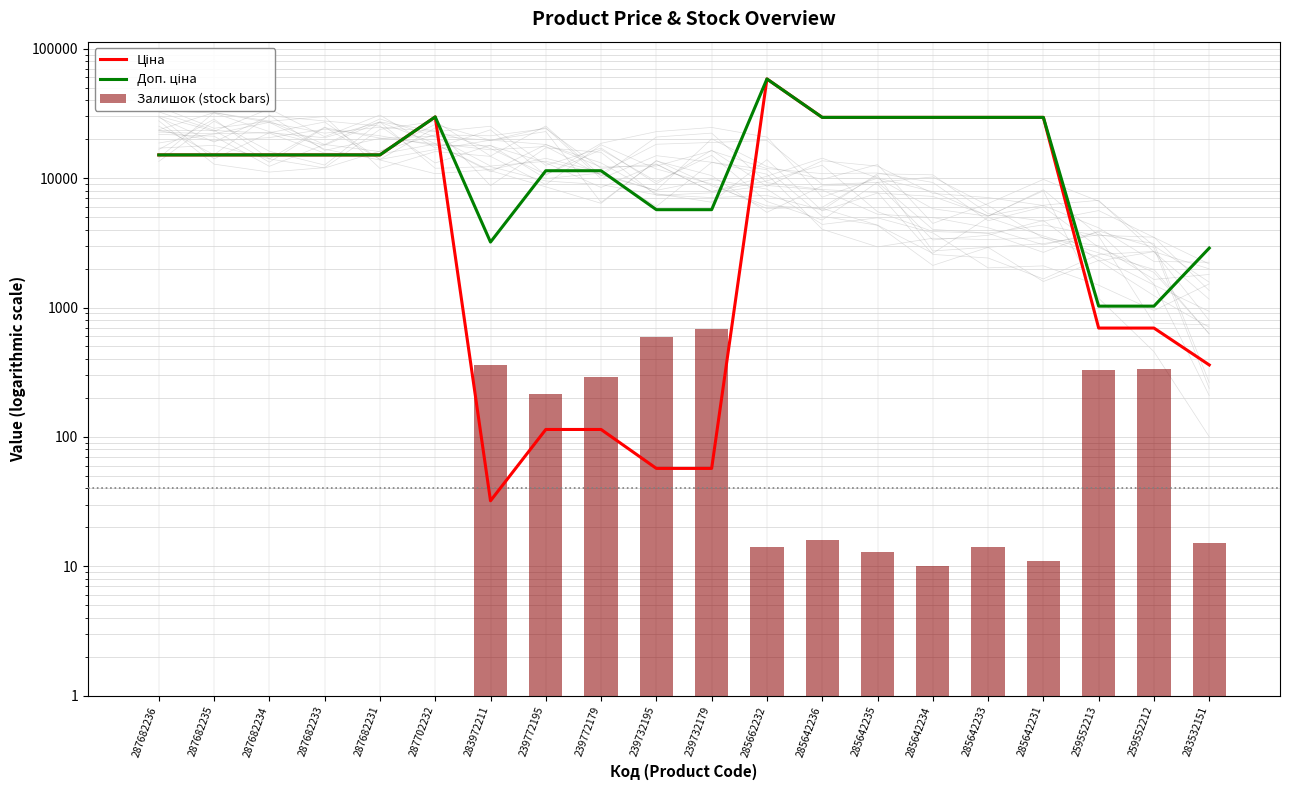

The value of Доп. ціна at 285642234 is 8104.0. True or false?

False